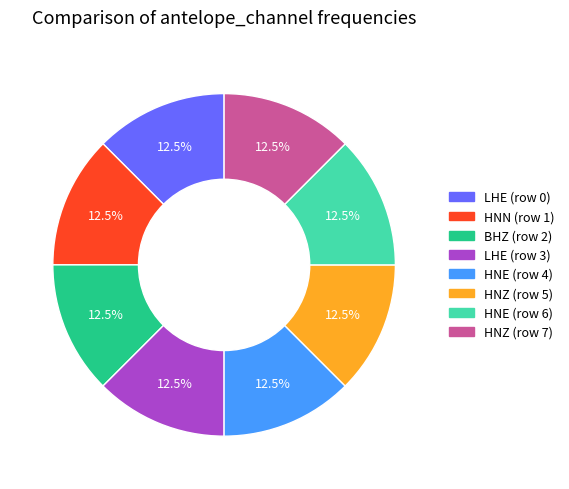

Does LHE (row 0) represent more than half of the total?

No